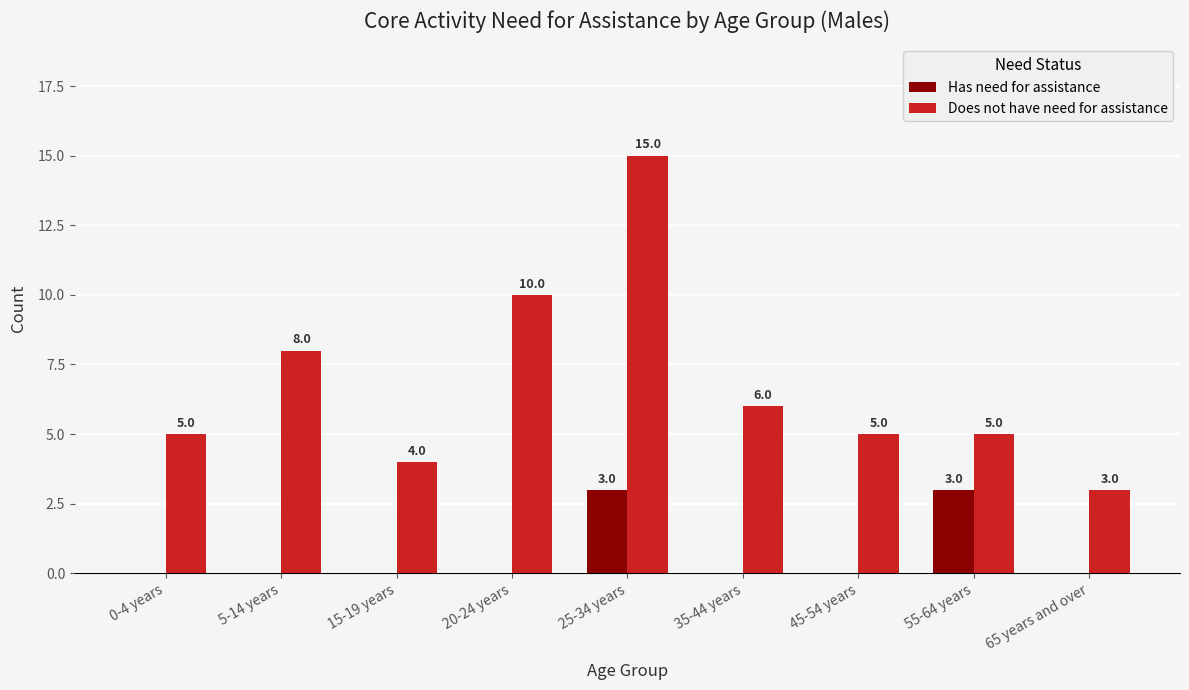

At which label does Does not have need for assistance reach its peak?

25-34 years